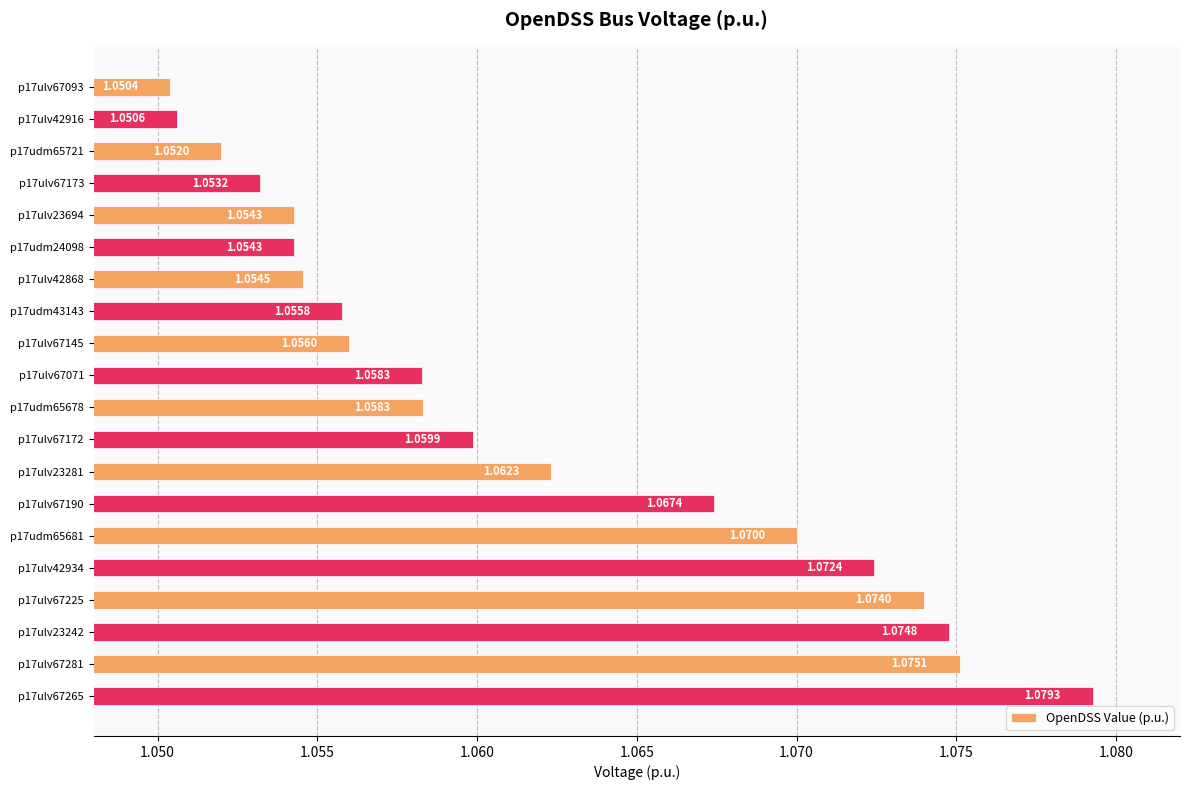

What is the sum of all values?

21.2